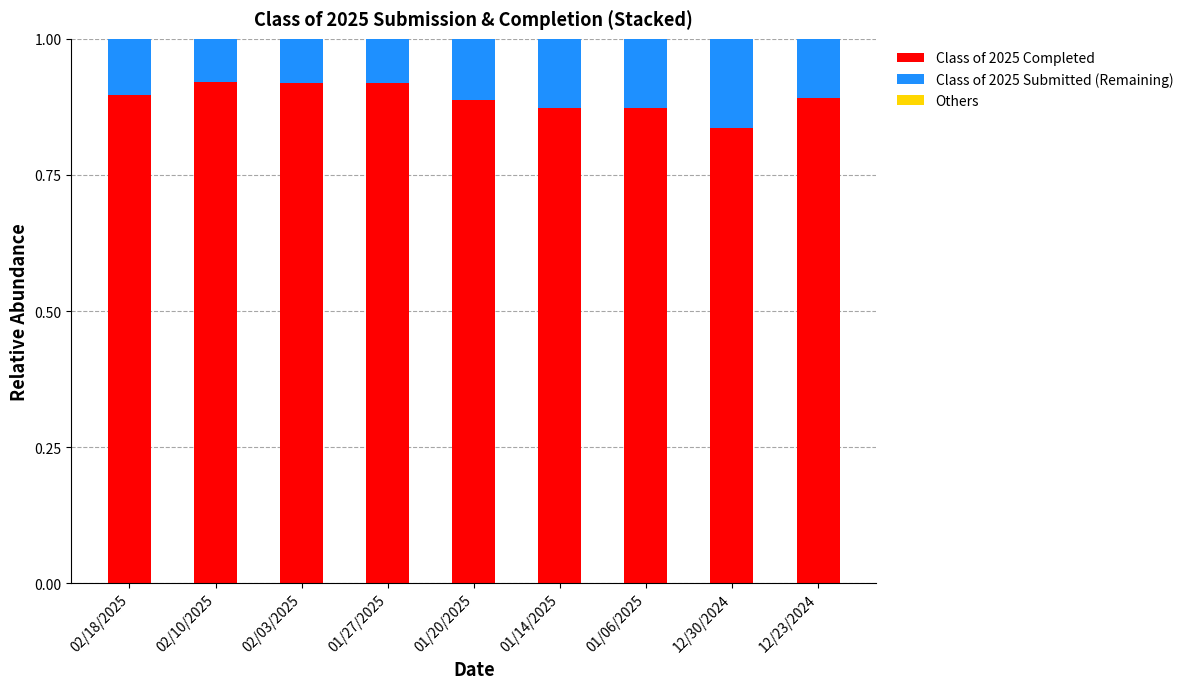

At which label is Class of 2025 Completed closest to 0?

12/30/2024